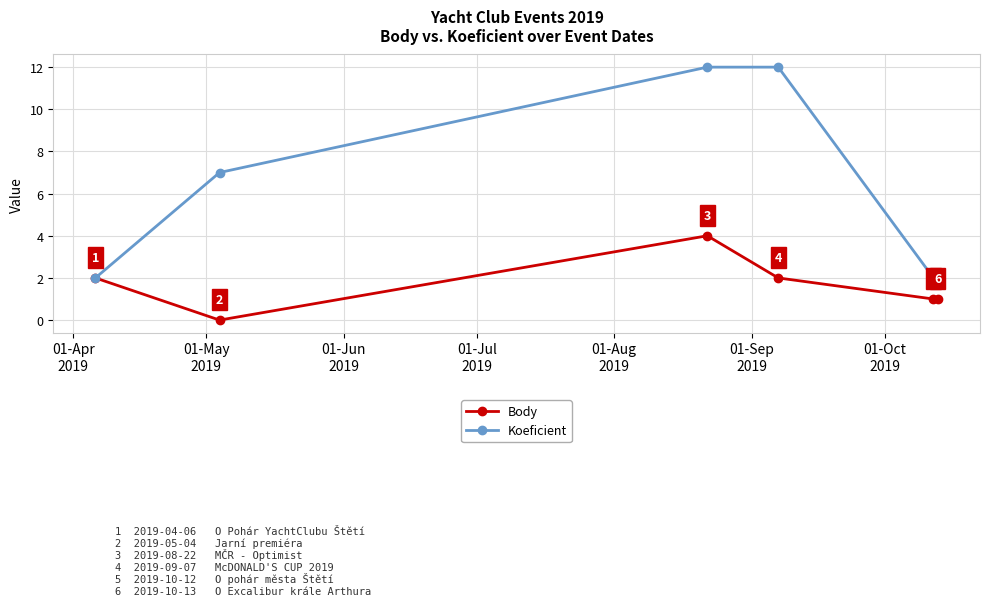

How many series are shown in this chart?

2